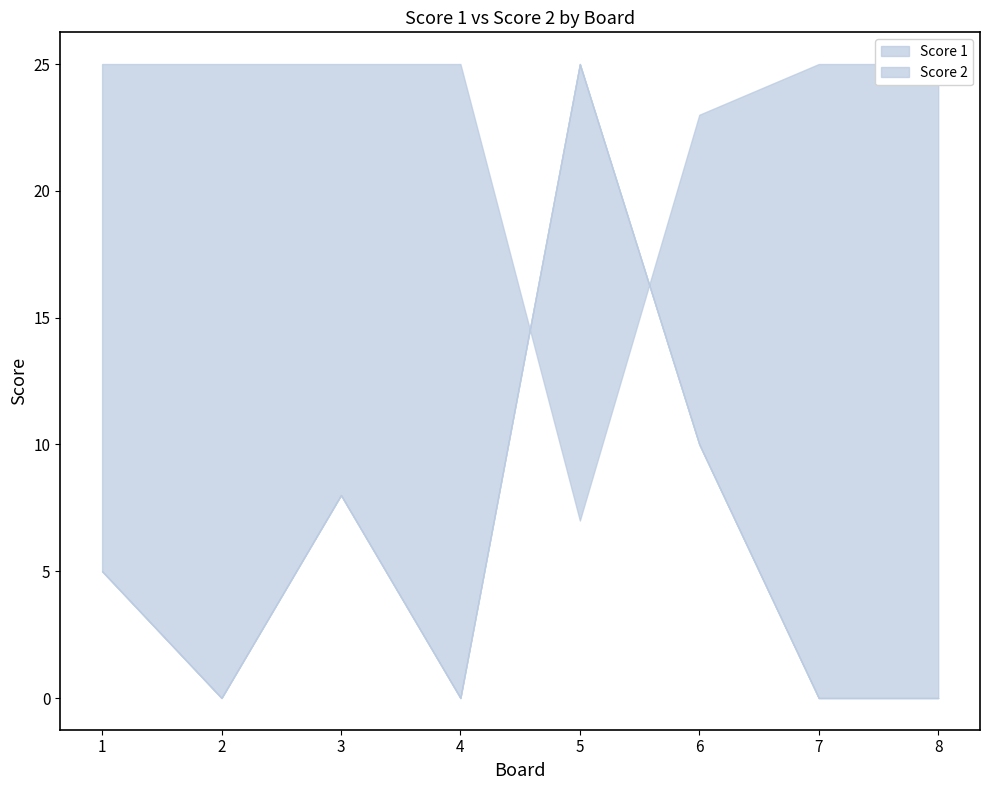

Which series ends up on top after the final intersection of Score 2 and Score 1?

Score 1